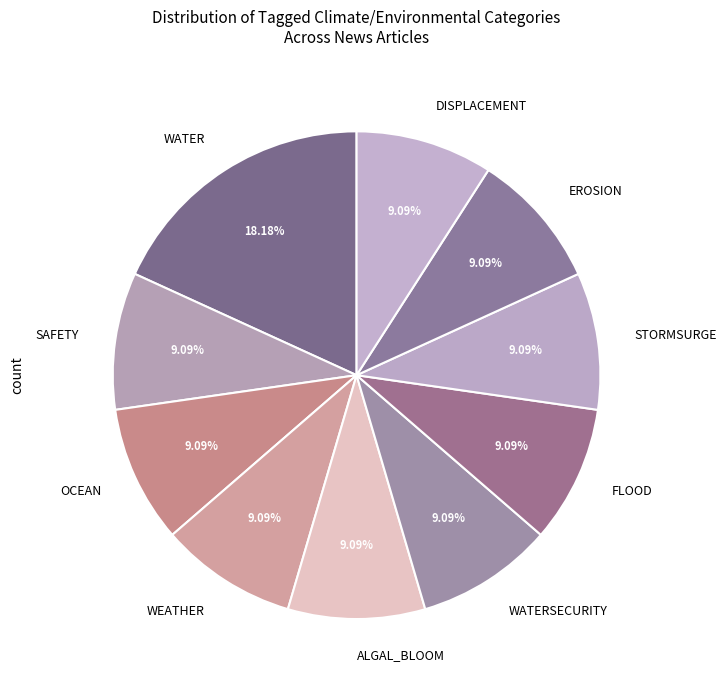

Count the number of slices in the pie.

10